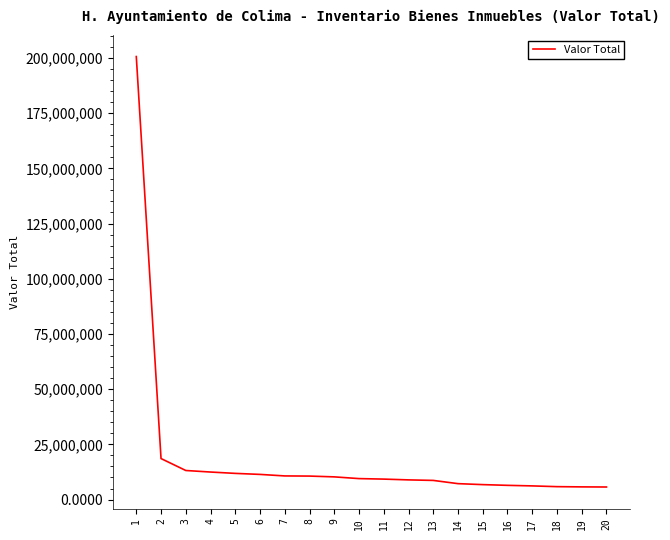

Is it true that the value at 3 is 21204824?

False